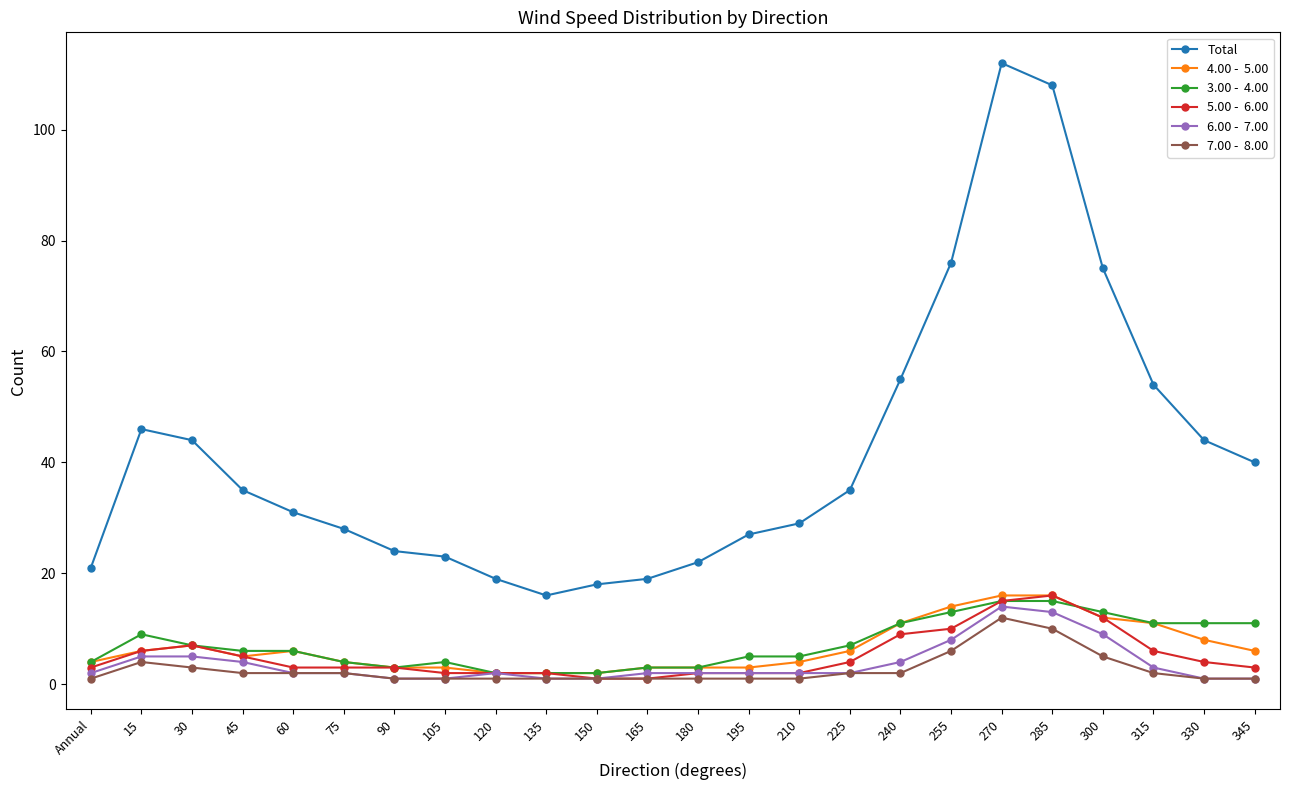

What is the greatest value displayed?

112